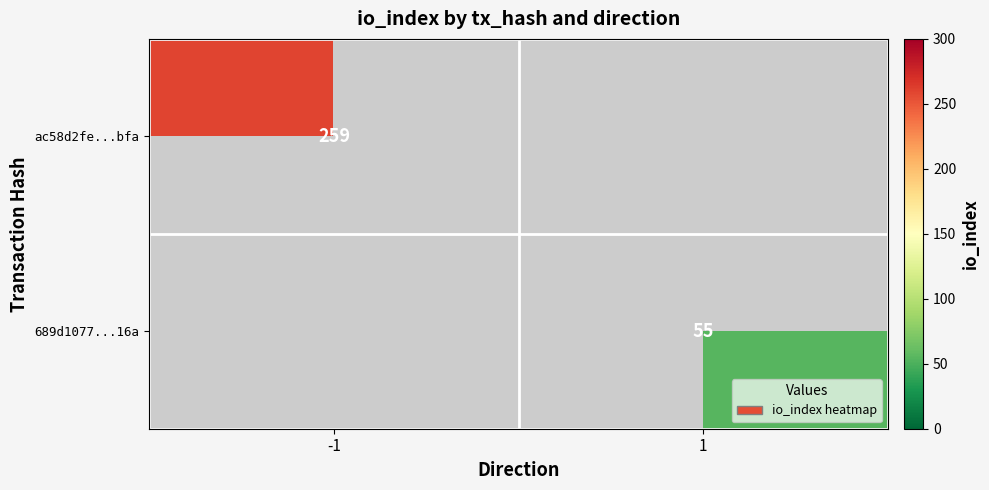

The ac58d2fe...bfa series shows 259 at -1. True or false?

True